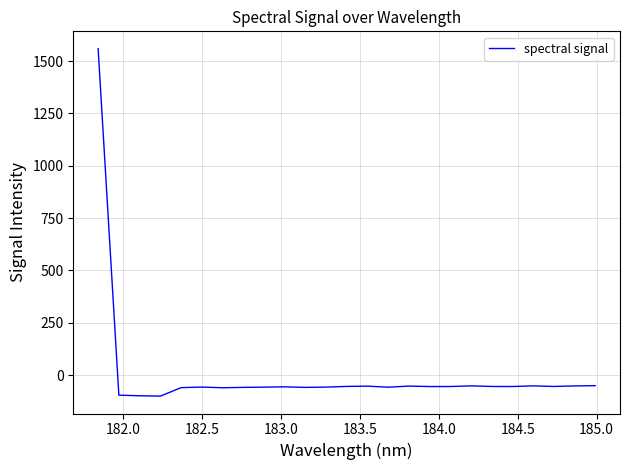

True or false: there are more than 1 points higher than both neighbors.

True